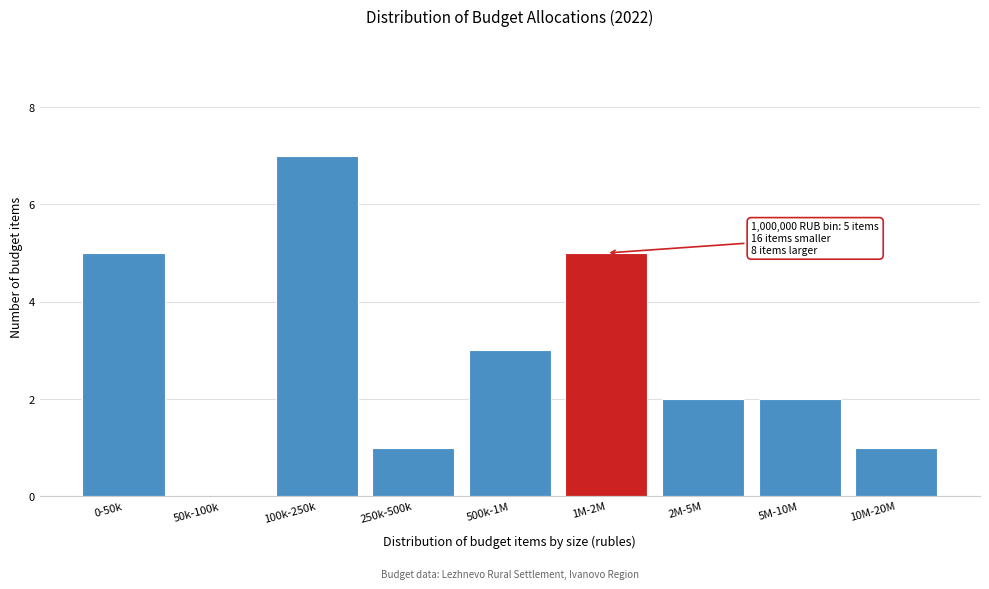

Reading left to right, list all the values displayed in this chart.

0-50k=5	50k-100k=0	100k-250k=7	250k-500k=1	500k-1M=3	1M-2M=5	2M-5M=2	5M-10M=2	10M-20M=1